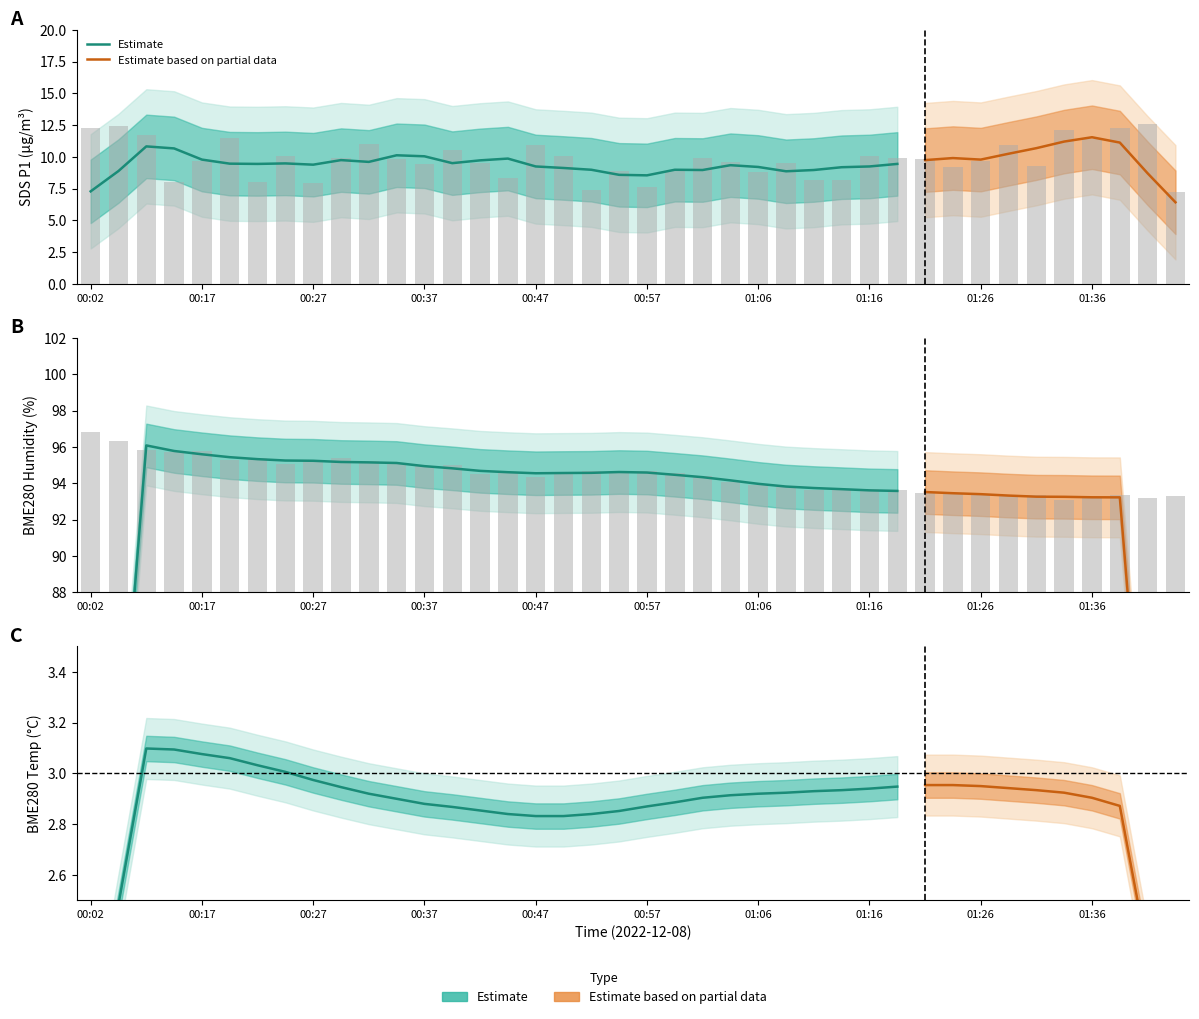

How many values in the SDS_P1 series are below 9?

12